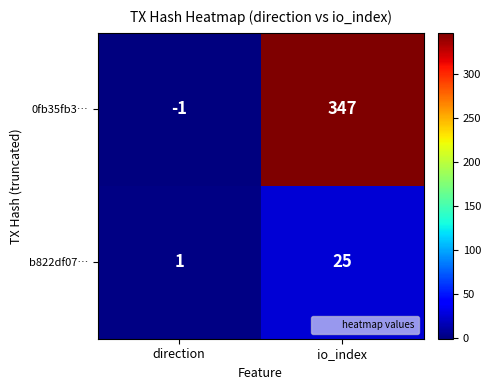

Which label corresponds to the smallest value in the chart?

direction